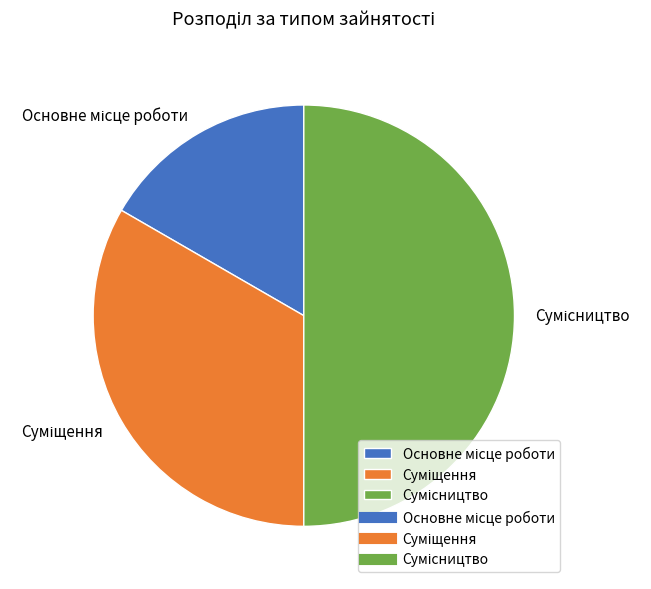

Which slice is the smallest?

Основне місце роботи